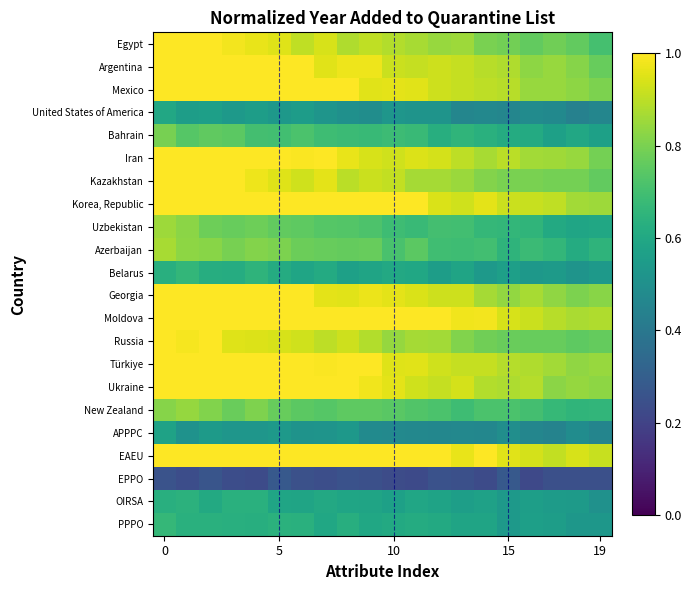

At how many categories does at least one series exceed 0?

20